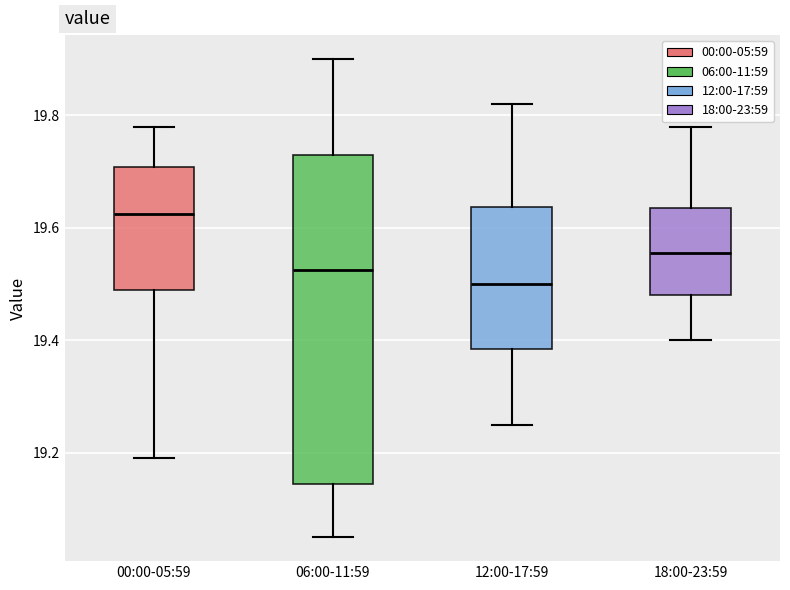

Which box is the tallest, from its lower edge to its upper edge?

06:00-11:59